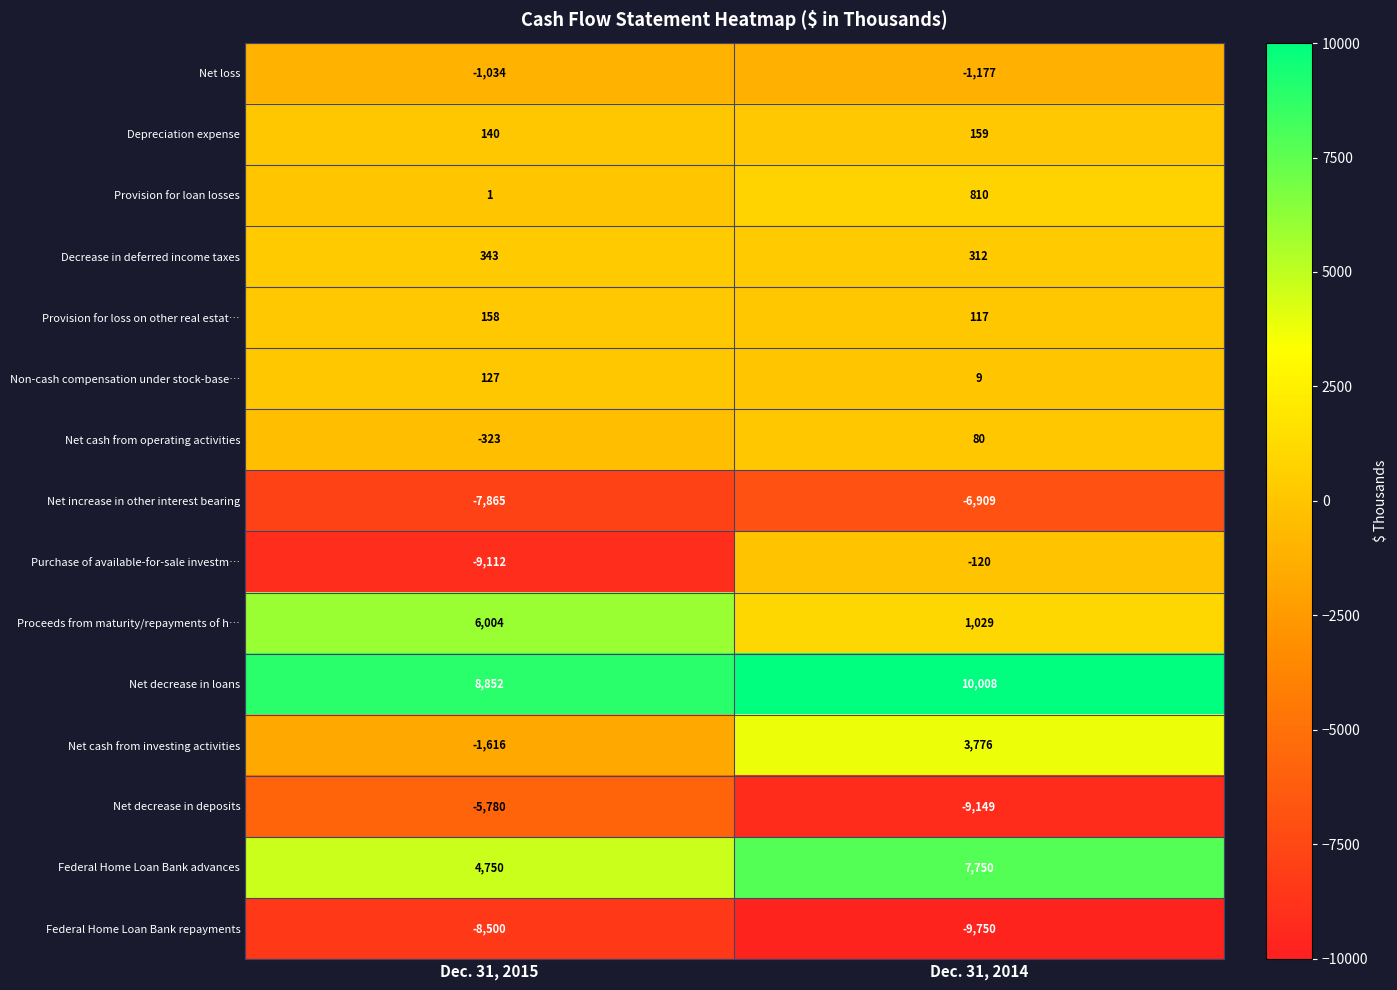

List the series in order of their peak value, highest first.

Net decrease in loans, Federal Home Loan Bank advances, Proceeds from maturity/repayments of h…, Net cash from investing activities, Provision for loan losses, Decrease in deferred income taxes, Depreciation expense, Provision for loss on other real estat…, Non-cash compensation under stock-base…, Net cash from operating activities, Purchase of available-for-sale investm…, Net loss, Net decrease in deposits, Net increase in other interest bearing, Federal Home Loan Bank repayments